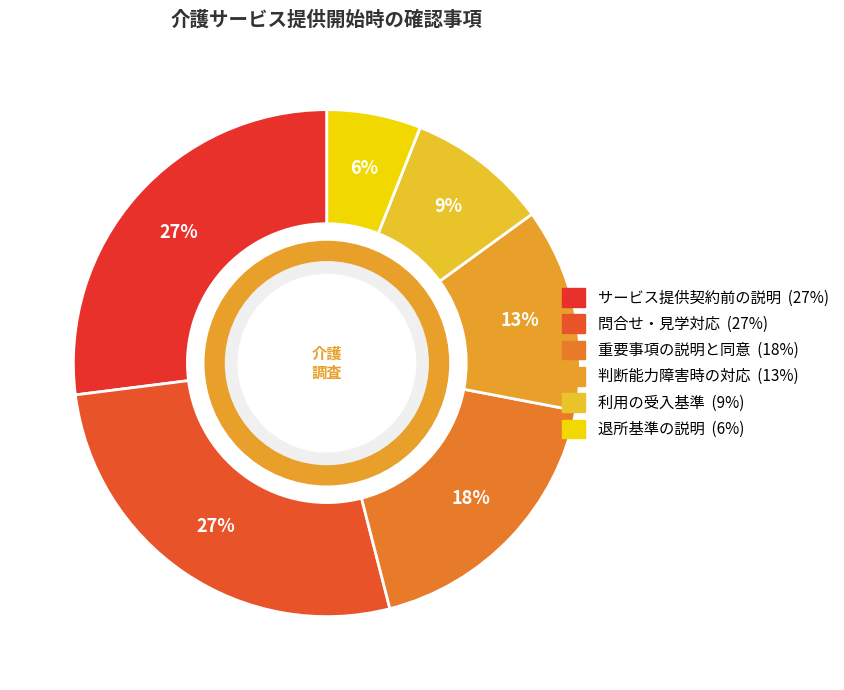

How many segments does this pie chart have?

6